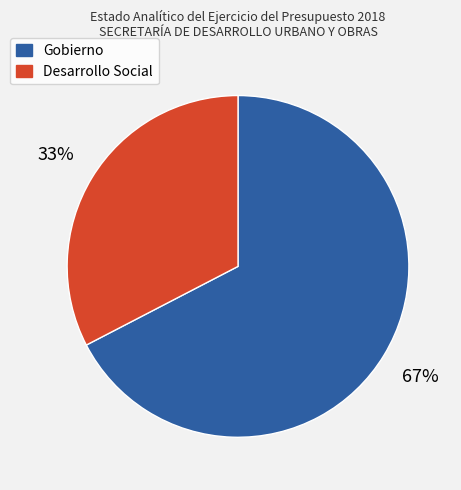

Is it true that Gobierno is 67% of the pie?

True